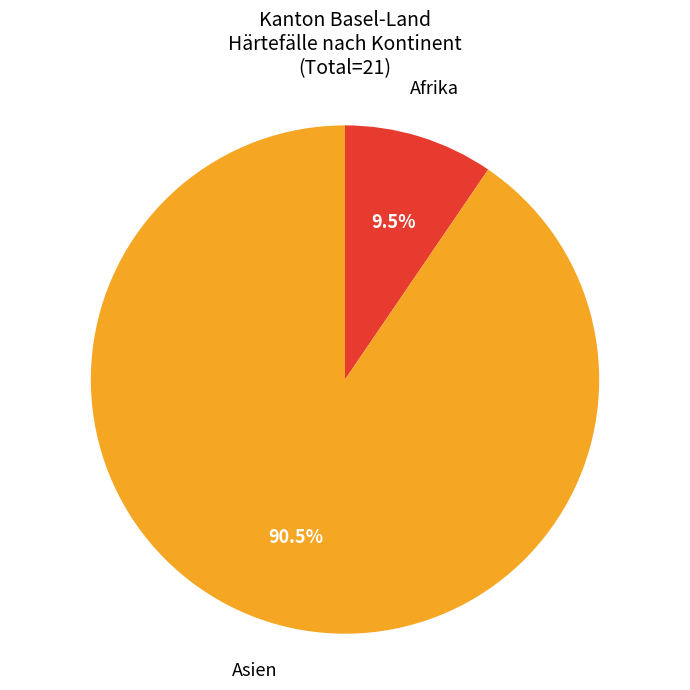

Which slice is the smallest?

Afrika